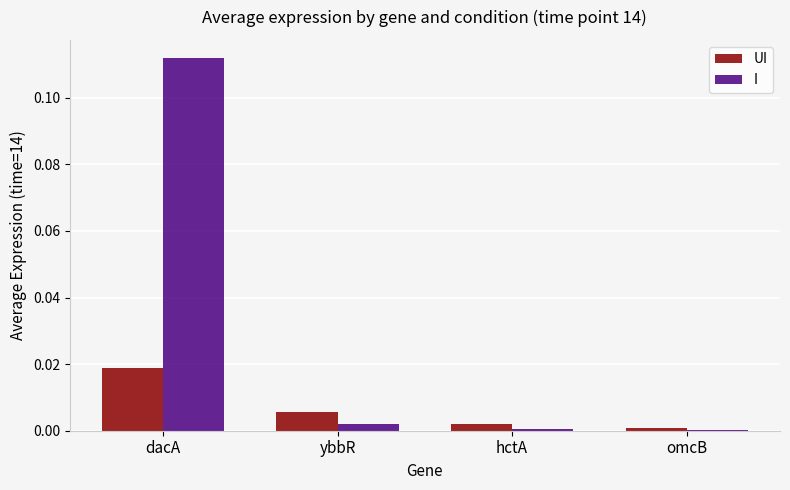

Is the value of UI at dacA greater than the value of I at hctA?

Yes